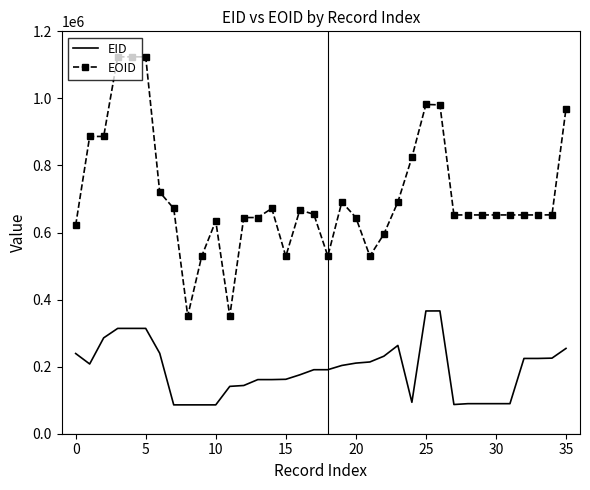

What is the difference between the maximum and minimum values in the EID series?

280166